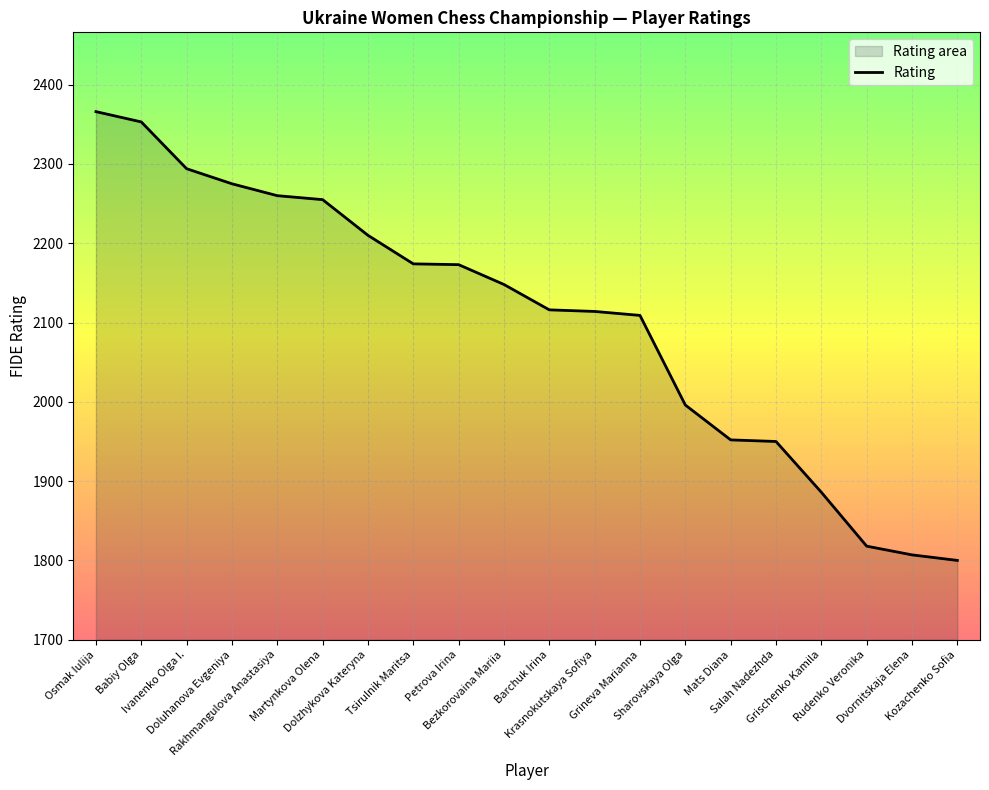

Between Salah Nadezhda and Dvornitskaja Elena, which is larger?

Salah Nadezhda